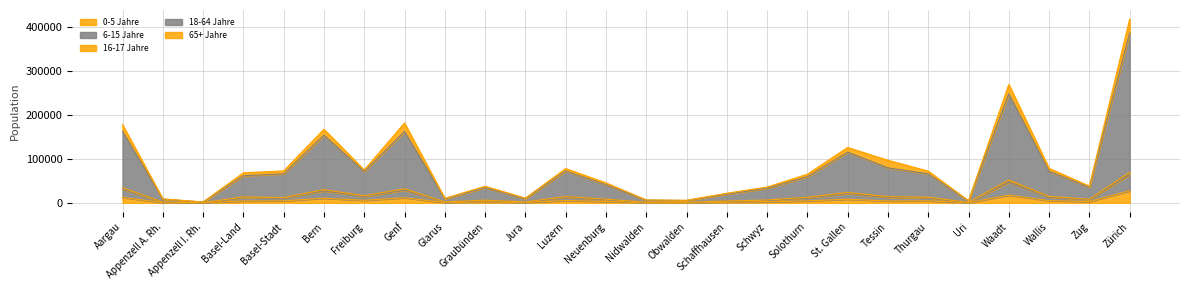

True or false: 16-17 Jahre and 18-64 Jahre cross at least once.

False